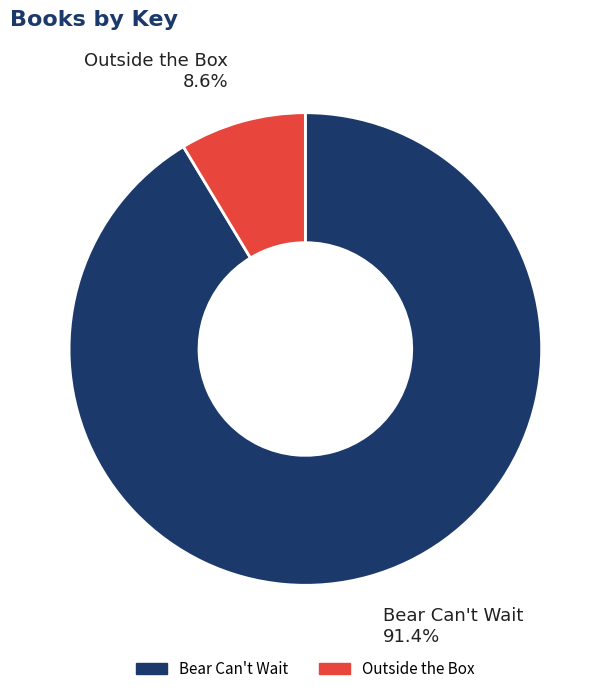

Which slice is the largest?

Bear Can't Wait